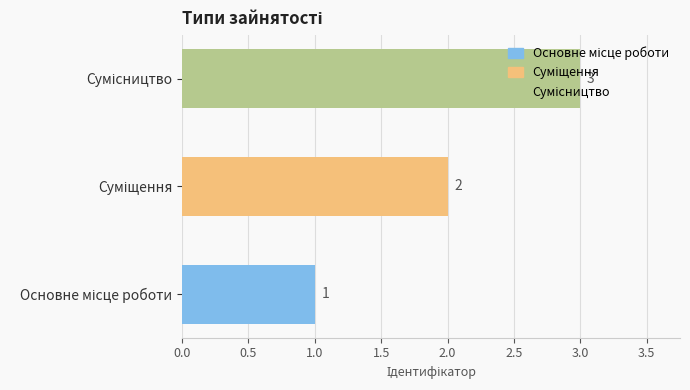

What is the sum of all values?

6